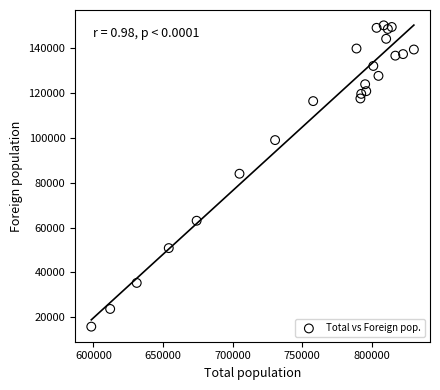

What is the range of X values (max minus min)?

231542